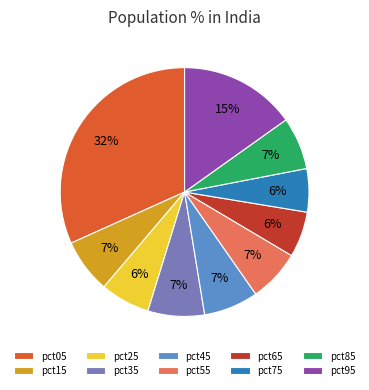

Is it true that pct65 is 6% of the pie?

True